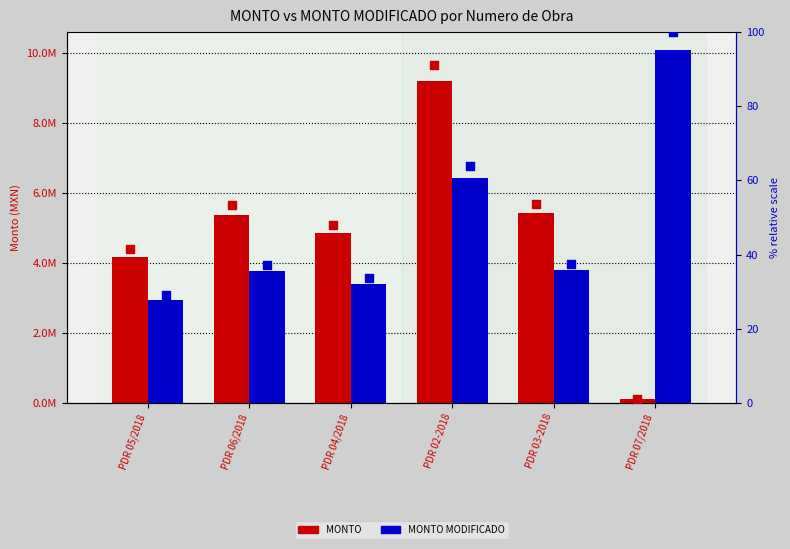

What are all the series names shown in the legend?

MONTO, MONTO MODIFICADO, % MONTO, % MONTO MODIFICADO